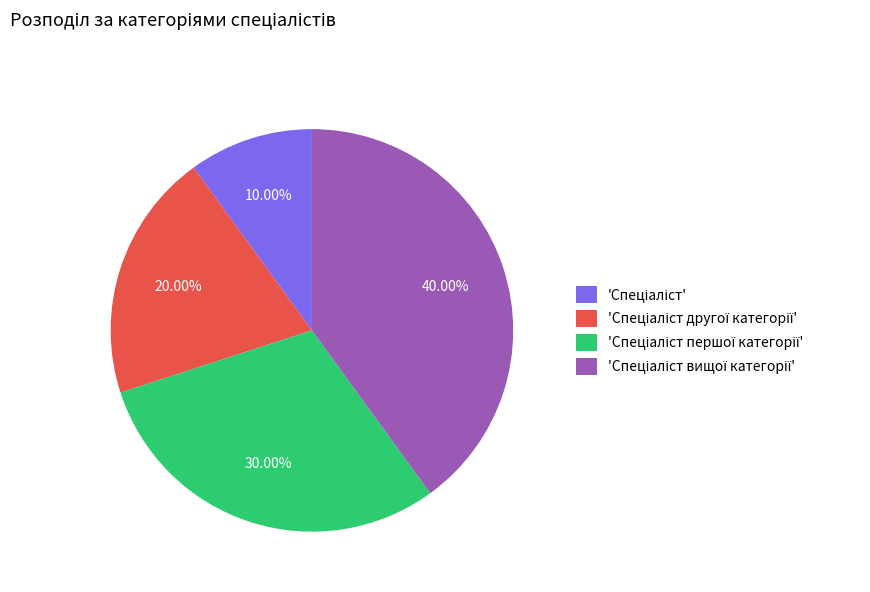

Is there any slice that represents more than half of the pie?

No